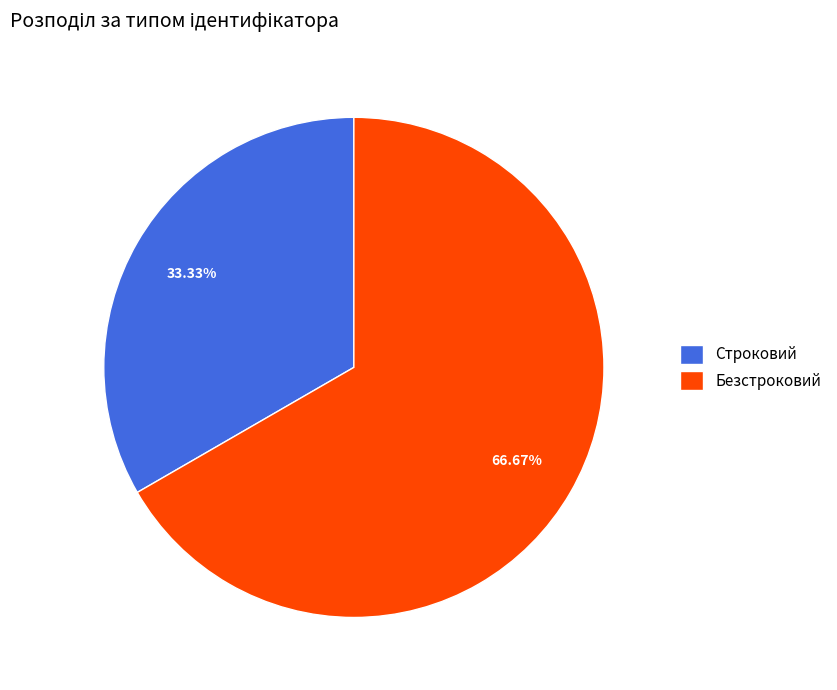

Rank the categories by value from highest to lowest.

Безстроковий, Строковий